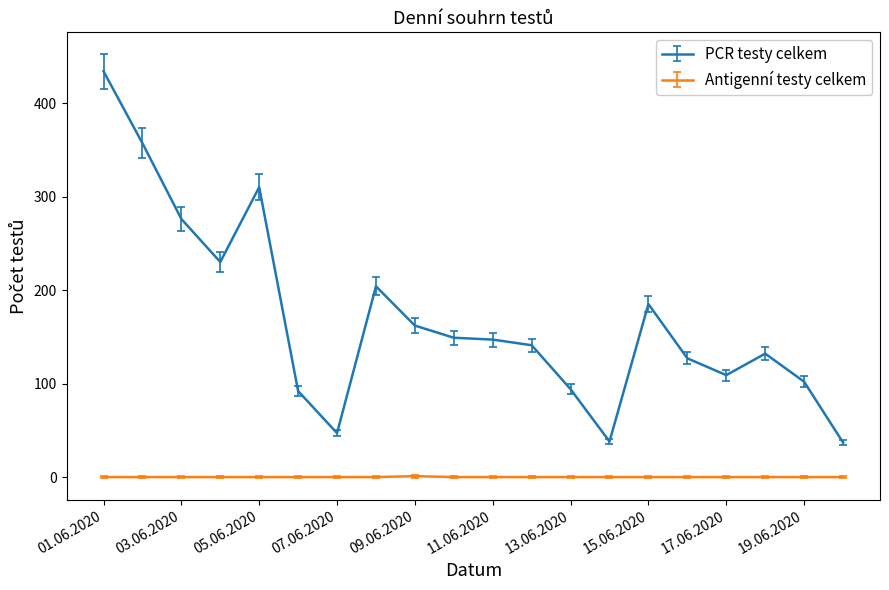

Where is the first local minimum for PCR testy celkem?

04.06.2020